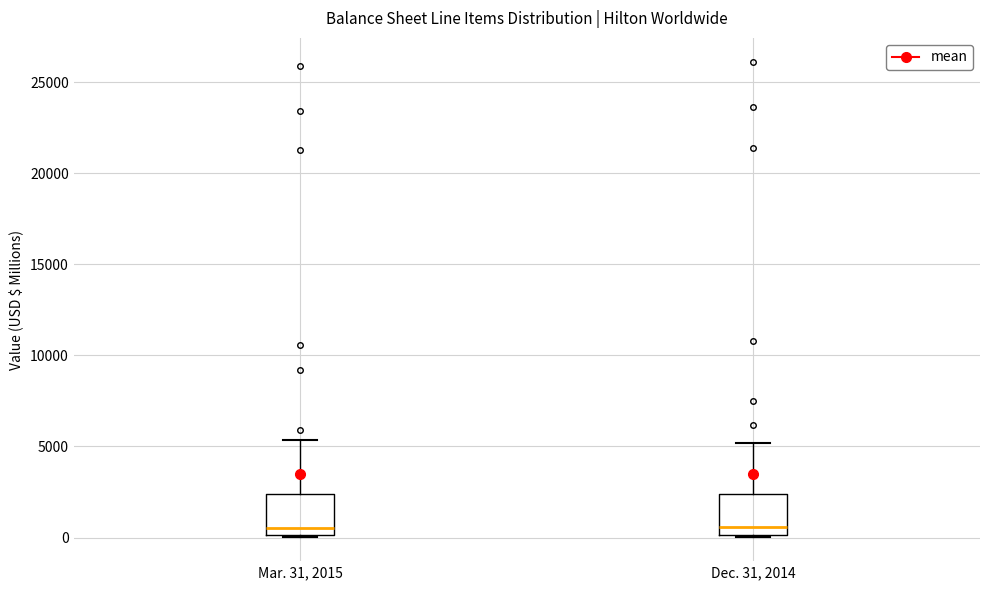

Reading left to right, read every box against the y-axis: the position of its median line, the range the box covers, and the ends of its whiskers. The values are not printed on the chart, so give them approximately, as read against the axis.

Mar. 31, 2015: median 500, box 0 to 2500, whiskers 0 to 5500
Dec. 31, 2014: median 500, box 0 to 2500, whiskers 0 to 5000